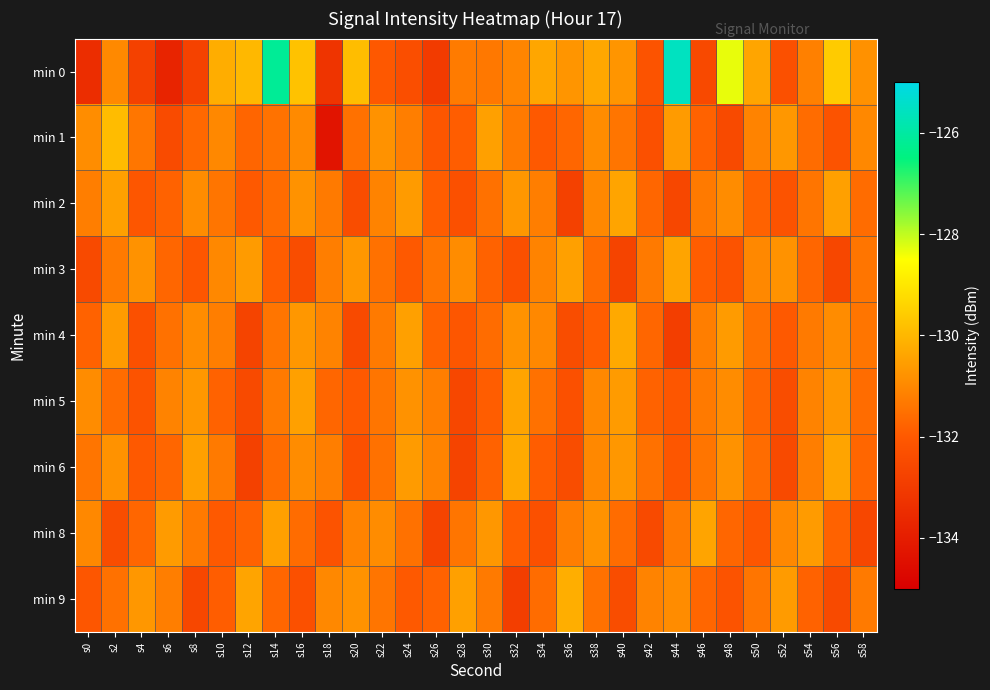

Reading left to right, transcribe all the data shown in this chart.

min 0: s0=-133.5	s2=-131.0	s4=-132.8	s6=-133.8	s8=-132.8	s10=-130.2	s12=-130.0	s14=-126.2	s16=-129.8	s18=-133.2	s20=-129.9	s22=-132.0	s24=-132.4	s26=-133.0	s28=-131.3	s30=-131.3	s32=-131.1	s34=-130.4	s36=-130.7	s38=-130.3	s40=-130.7	s42=-132.2	s44=-125.6	s46=-132.5	s48=-128.3	s50=-130.4	s52=-132.3	s54=-131.2	s56=-129.6	s58=-130.8
min 1: s0=-130.9	s2=-129.9	s4=-131.4	s6=-132.5	s8=-131.7	s10=-131.0	s12=-131.7	s14=-131.5	s16=-131.0	s18=-134.3	s20=-131.5	s22=-130.8	s24=-131.2	s26=-132.1	s28=-131.9	s30=-130.5	s32=-131.3	s34=-132.0	s36=-131.7	s38=-130.9	s40=-131.4	s42=-132.3	s44=-130.6	s46=-131.8	s48=-132.5	s50=-131.1	s52=-130.7	s54=-131.6	s56=-132.2	s58=-131.0
min 2: s0=-131.2	s2=-130.5	s4=-132.1	s6=-131.8	s8=-130.9	s10=-131.4	s12=-132.0	s14=-131.6	s16=-130.8	s18=-131.3	s20=-132.4	s22=-131.1	s24=-130.6	s26=-131.9	s28=-132.3	s30=-131.5	s32=-130.7	s34=-131.2	s36=-132.8	s38=-131.0	s40=-130.4	s42=-131.7	s44=-132.6	s46=-131.3	s48=-130.9	s50=-131.8	s52=-132.2	s54=-131.4	s56=-130.5	s58=-131.6
min 3: s0=-132.5	s2=-131.3	s4=-130.8	s6=-131.7	s8=-132.1	s10=-131.0	s12=-130.6	s14=-131.9	s16=-132.4	s18=-131.2	s20=-130.7	s22=-131.5	s24=-132.0	s26=-131.4	s28=-130.9	s30=-131.8	s32=-132.3	s34=-131.1	s36=-130.5	s38=-131.6	s40=-132.7	s42=-131.3	s44=-130.4	s46=-131.9	s48=-132.2	s50=-131.0	s52=-130.8	s54=-131.7	s56=-132.6	s58=-131.4
min 4: s0=-131.8	s2=-130.6	s4=-132.3	s6=-131.5	s8=-130.9	s10=-131.2	s12=-132.7	s14=-131.4	s16=-130.7	s18=-131.1	s20=-132.5	s22=-131.3	s24=-130.5	s26=-131.8	s28=-132.1	s30=-131.6	s32=-130.8	s34=-131.0	s36=-132.4	s38=-131.9	s40=-130.3	s42=-131.7	s44=-132.9	s46=-131.2	s48=-130.6	s50=-131.5	s52=-132.0	s54=-131.3	s56=-130.9	s58=-131.4
min 5: s0=-130.9	s2=-131.6	s4=-132.2	s6=-131.1	s8=-130.7	s10=-131.8	s12=-132.5	s14=-131.3	s16=-130.5	s18=-131.7	s20=-132.0	s22=-131.4	s24=-130.8	s26=-131.2	s28=-132.6	s30=-131.9	s32=-130.4	s34=-131.5	s36=-132.3	s38=-131.0	s40=-130.6	s42=-131.8	s44=-132.1	s46=-131.3	s48=-130.9	s50=-131.7	s52=-132.4	s54=-131.1	s56=-130.7	s58=-131.6
min 6: s0=-131.4	s2=-130.8	s4=-132.0	s6=-131.7	s8=-130.5	s10=-131.3	s12=-132.8	s14=-131.6	s16=-130.9	s18=-131.2	s20=-132.3	s22=-131.5	s24=-130.6	s26=-131.1	s28=-132.7	s30=-131.8	s32=-130.3	s34=-131.9	s36=-132.4	s38=-131.0	s40=-130.7	s42=-131.5	s44=-132.1	s46=-131.4	s48=-130.8	s50=-131.6	s52=-132.5	s54=-131.2	s56=-130.4	s58=-131.7
min 8: s0=-131.0	s2=-132.4	s4=-131.7	s6=-130.6	s8=-131.3	s10=-132.0	s12=-131.8	s14=-130.5	s16=-131.6	s18=-132.2	s20=-131.1	s22=-130.9	s24=-131.5	s26=-132.7	s28=-131.4	s30=-130.7	s32=-131.9	s34=-132.3	s36=-131.2	s38=-130.8	s40=-131.6	s42=-132.5	s44=-131.3	s46=-130.4	s48=-131.7	s50=-132.1	s52=-131.0	s54=-130.6	s56=-131.8	s58=-132.6
min 9: s0=-132.1	s2=-131.5	s4=-130.7	s6=-131.2	s8=-132.6	s10=-131.9	s12=-130.4	s14=-131.7	s16=-132.3	s18=-131.0	s20=-130.8	s22=-131.4	s24=-132.0	s26=-131.8	s28=-130.5	s30=-131.3	s32=-132.9	s34=-131.6	s36=-130.2	s38=-131.5	s40=-132.4	s42=-131.1	s44=-130.9	s46=-131.7	s48=-132.2	s50=-131.4	s52=-130.6	s54=-131.8	s56=-132.5	s58=-131.3